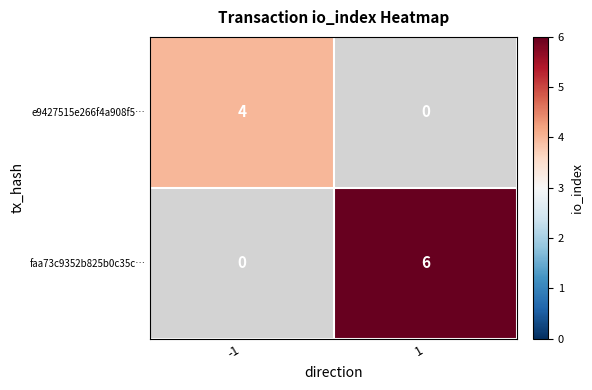

At how many categories does at least one series exceed 4?

1